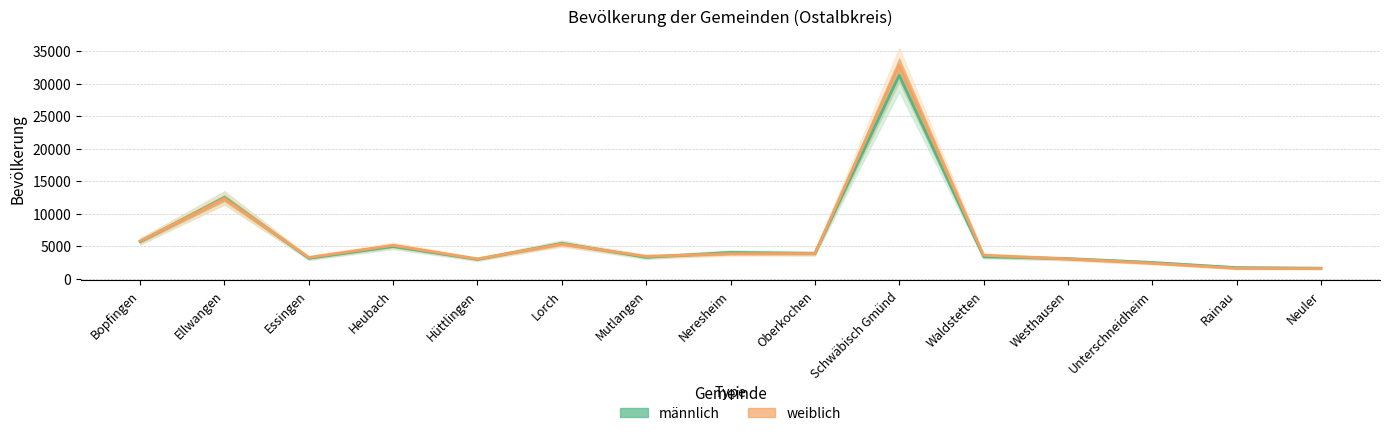

True or false: männlich has a value of 5489 at Waldstetten.

False